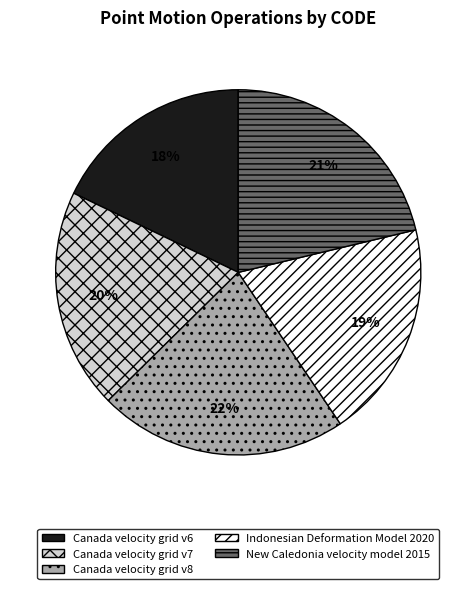

Does Indonesian Deformation Model 2020 account for over 50% of the chart?

No